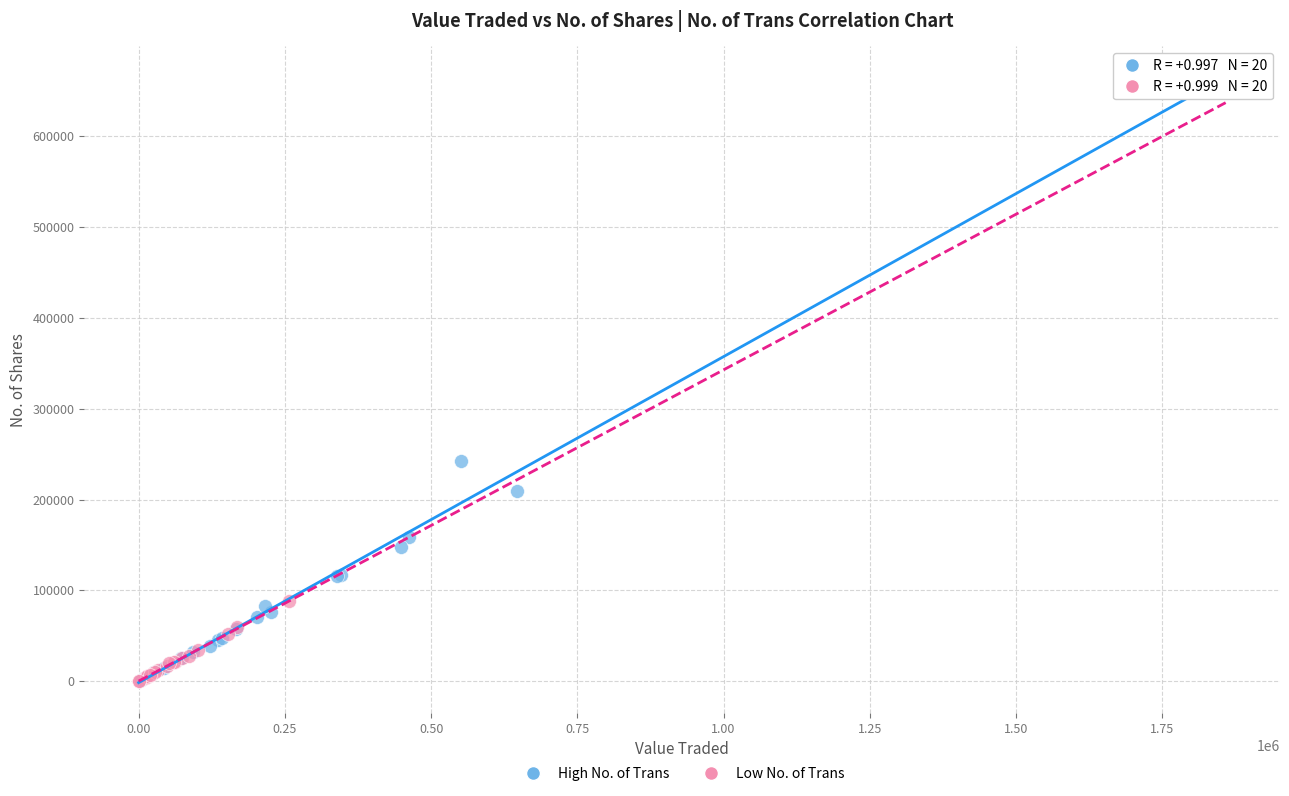

Which series reaches the maximum Y coordinate?

High No. of Trans